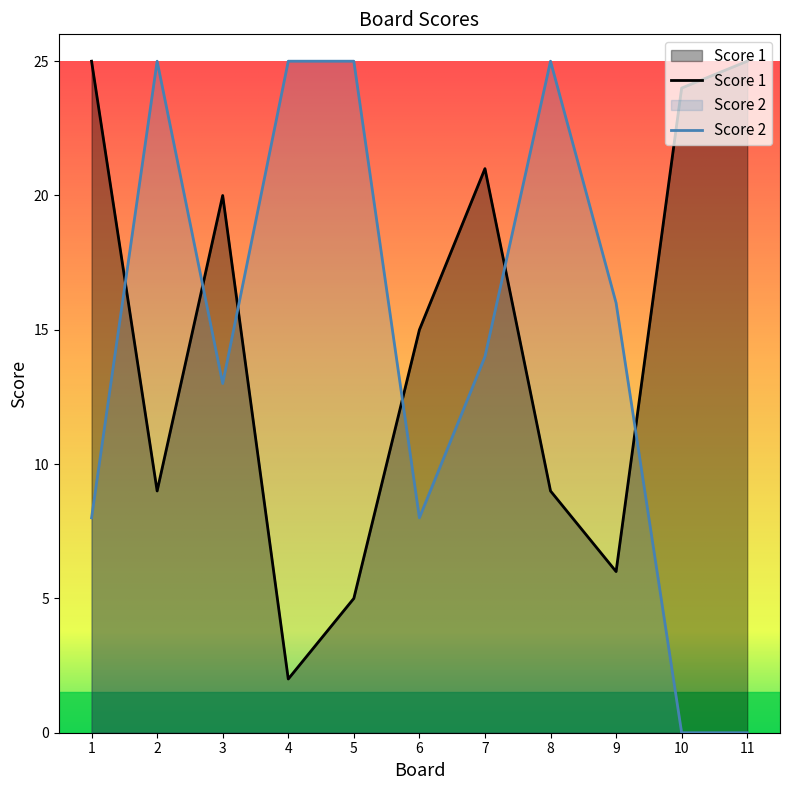

The Score 1 series shows 2 at 4. True or false?

True